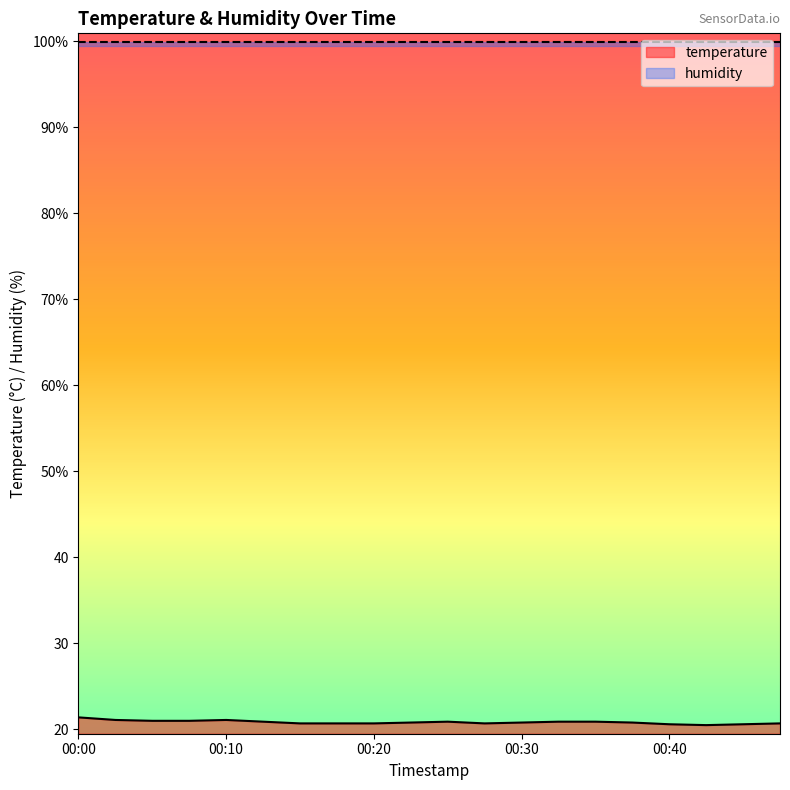

Count the values in the range 20 to 21.

17